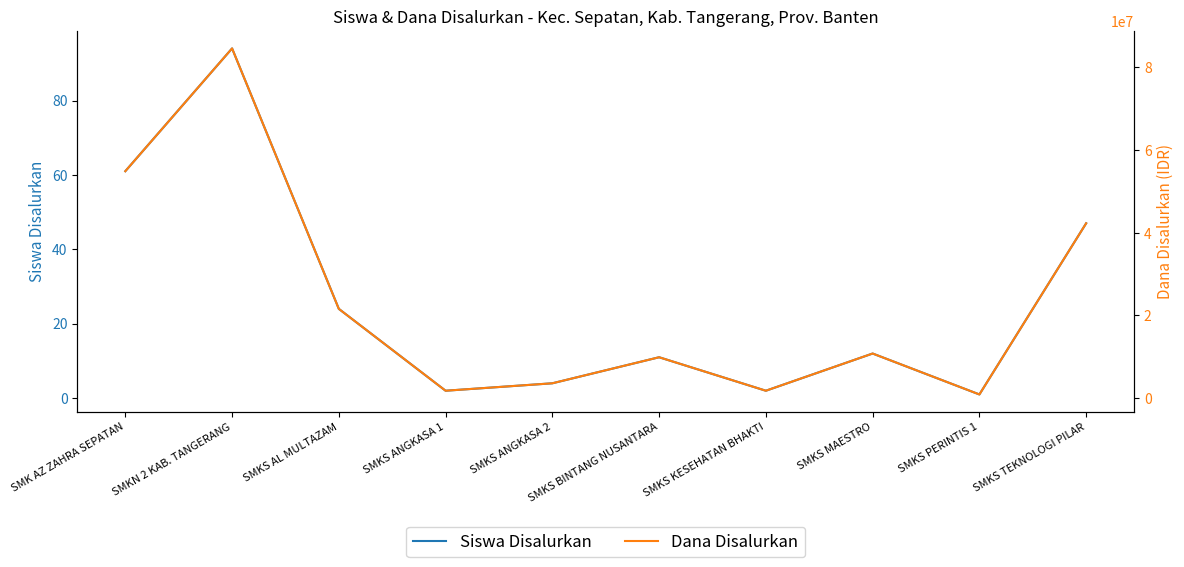

True or false: Siswa Disalurkan and Dana Disalurkan cross at least once.

False